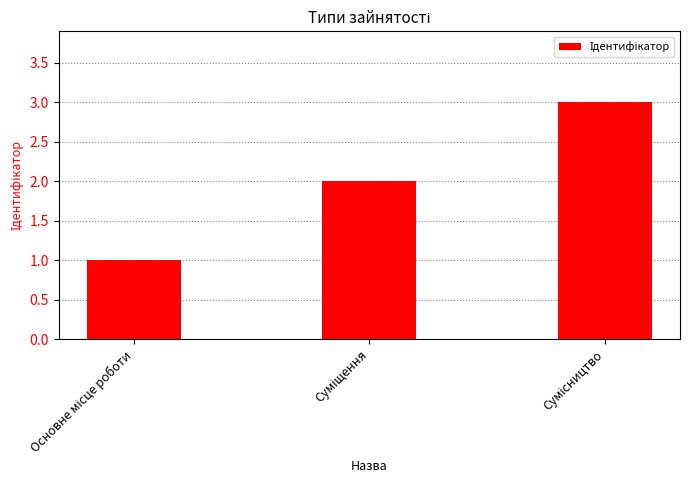

What is the sum of all values?

6